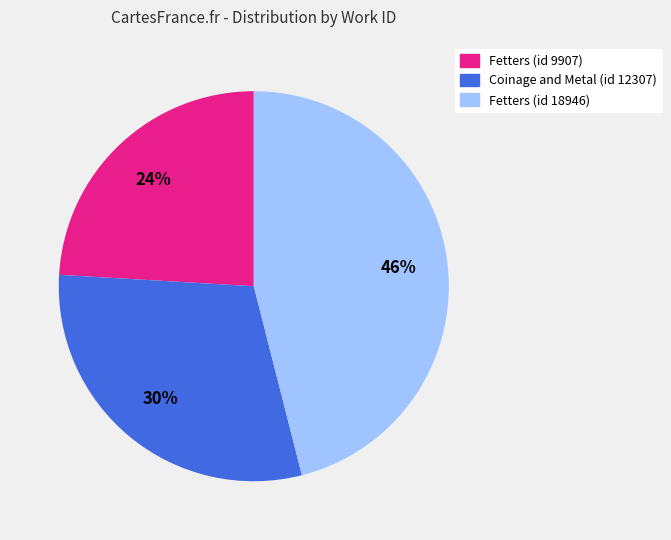

To the nearest percent, what percentage of the pie is Coinage and Metal (id 12307)?

30%